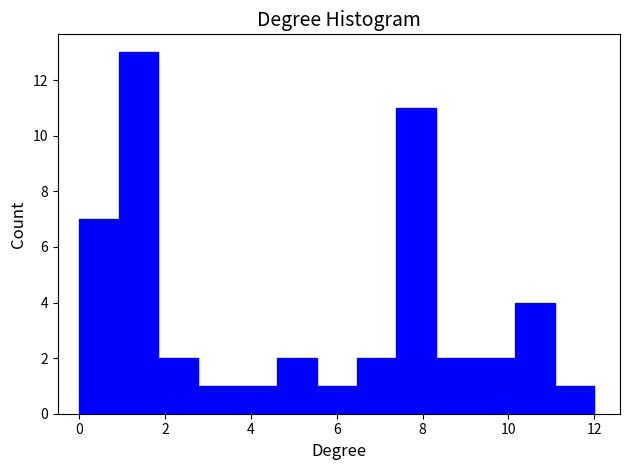

How tall is the bar that spans 5.6 to 6.4 on the x-axis? Neither the bar edges nor the heights are printed on the chart, so give them approximately, as read against the axes.

1